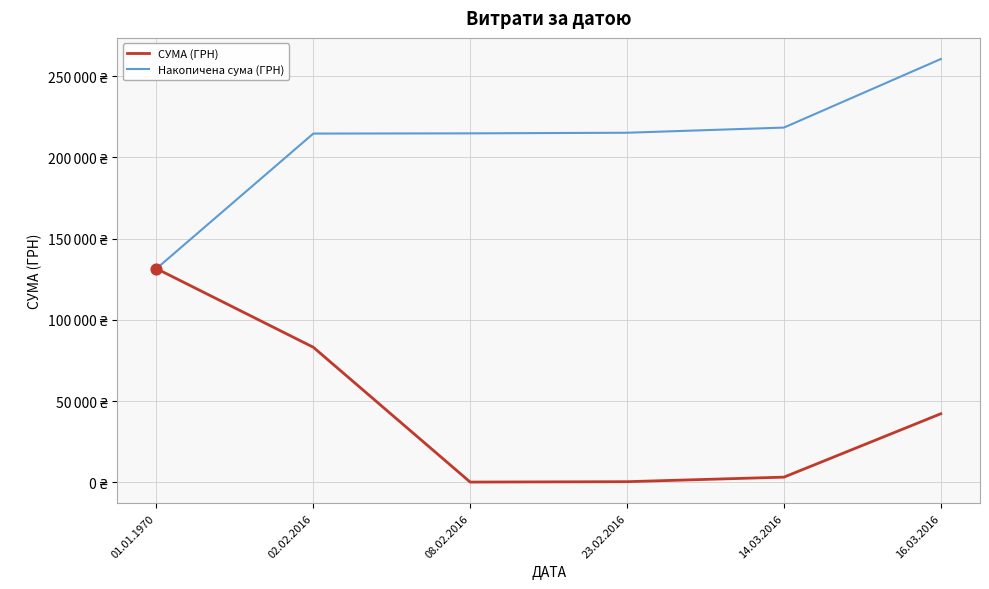

What are all the series names shown in the legend?

СУМА (ГРН), Накопичена сума (ГРН)